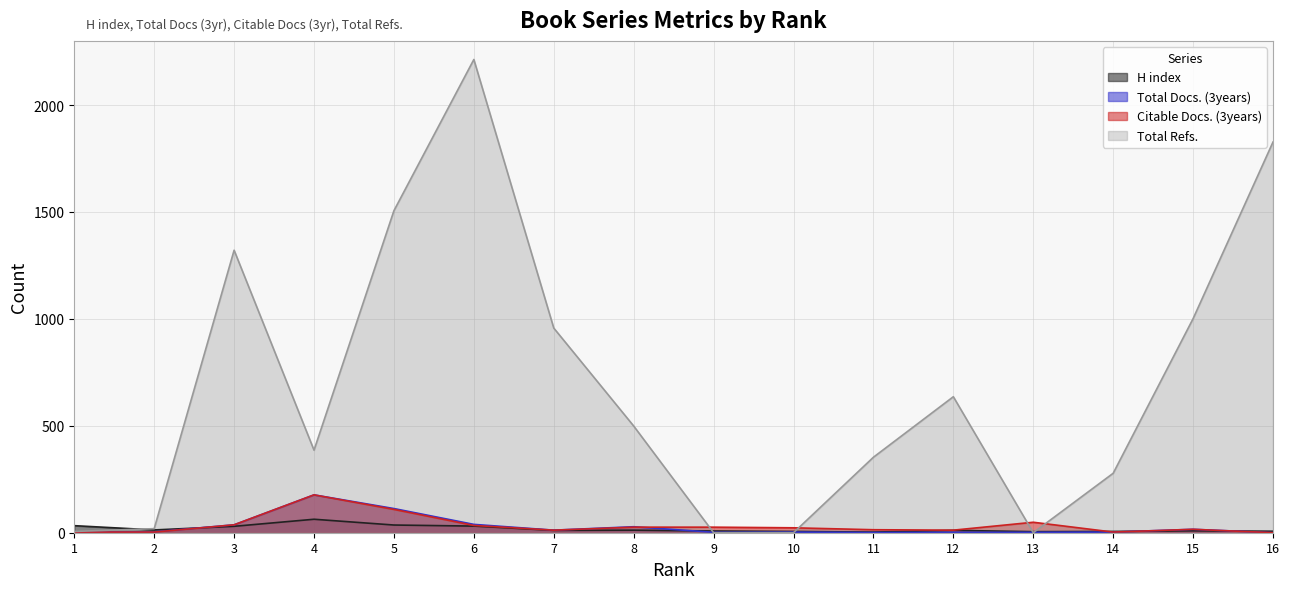

What is the sum of the Total Refs. values at 9 and 7?

957